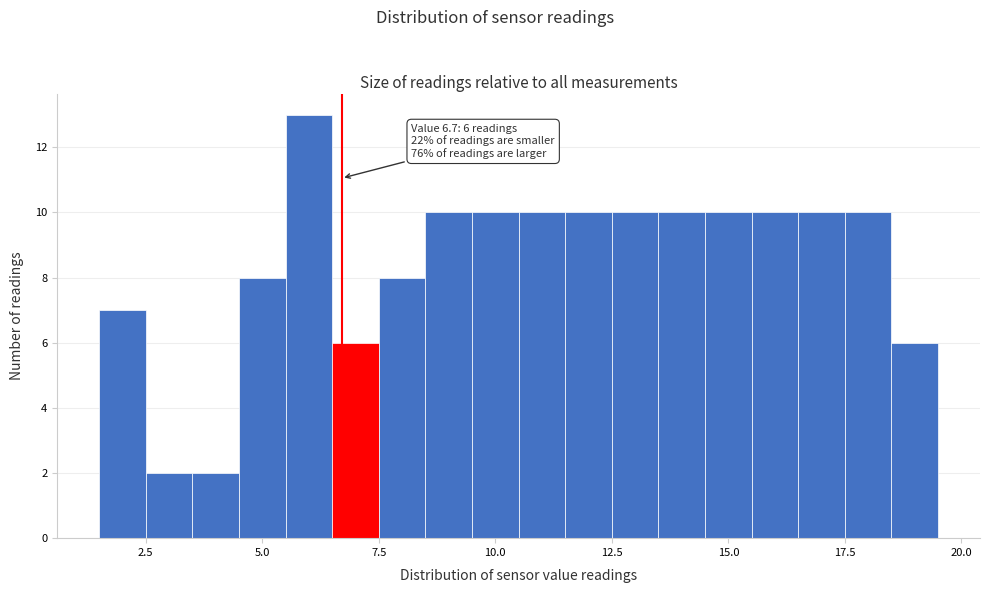

Around what value on the x-axis is the tallest bar? Give the approximate position of its centre, as read against the axis.

6.0